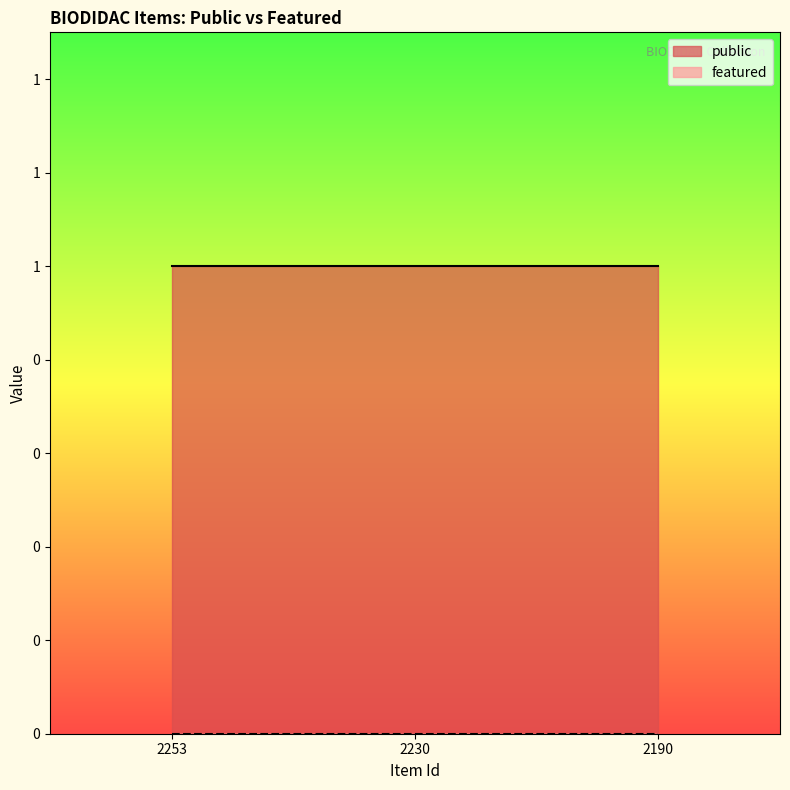

Does the chart display data point markers on the line(s)?

No